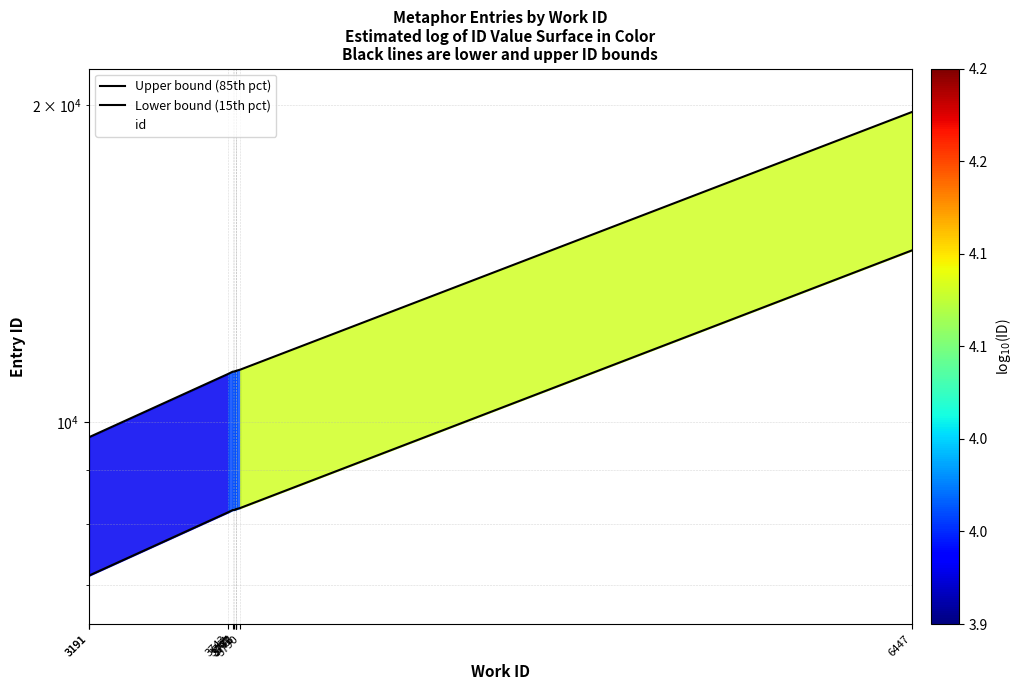

Is it true that Upper bound (85th pct) equals 6270.8 at 3191?

False